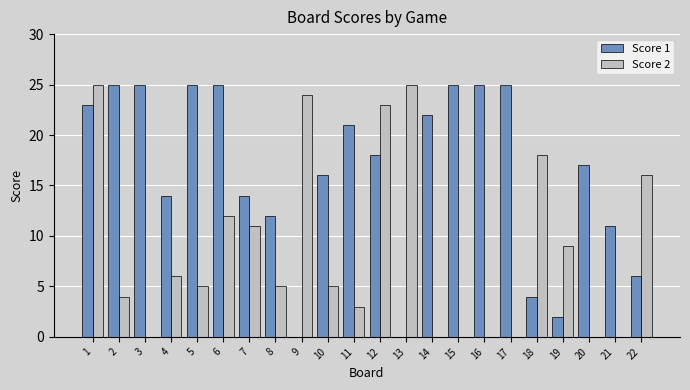

Is it true that Score 1 equals 27 at 20?

False